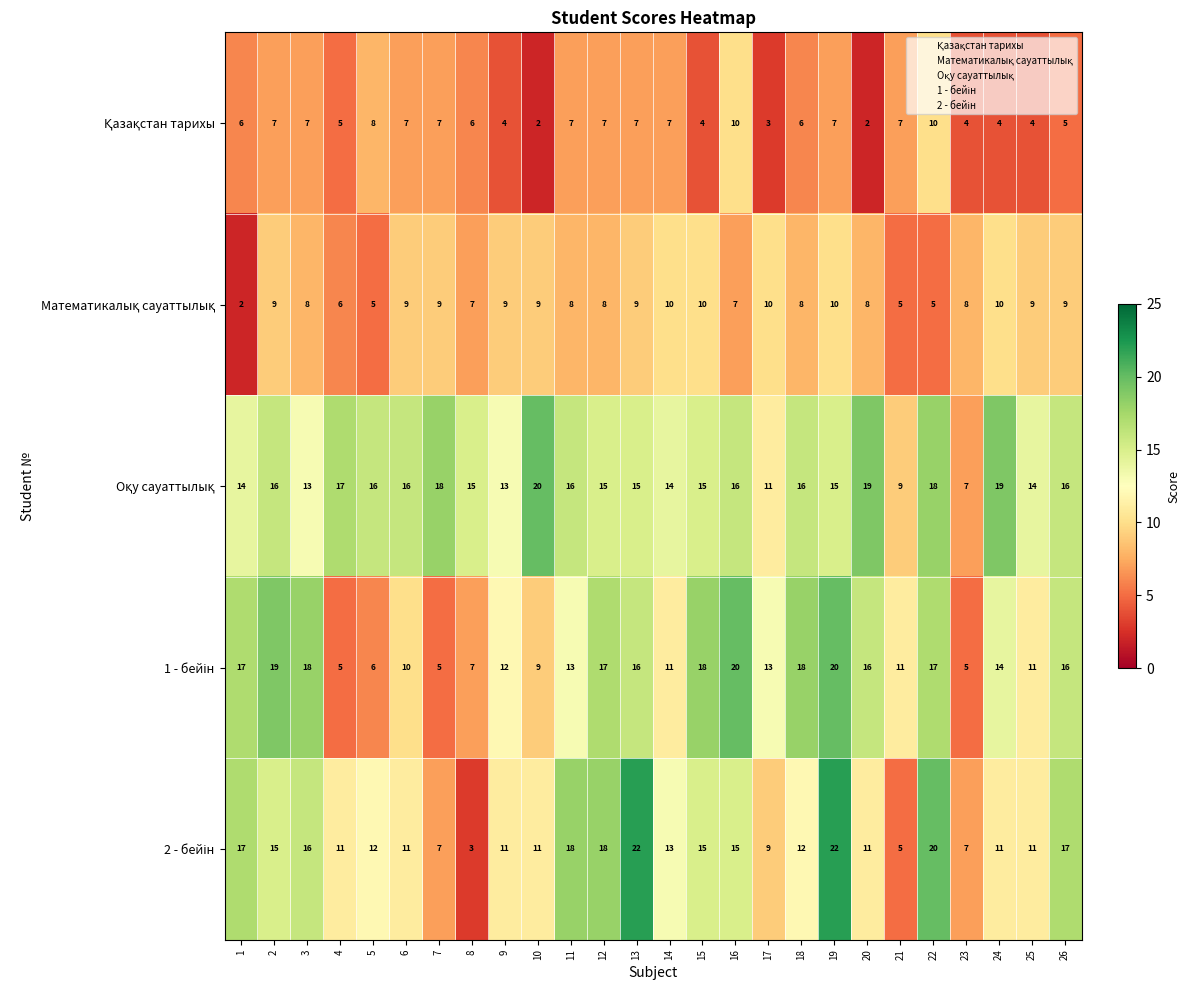

What is the total value across all series at 4?

44